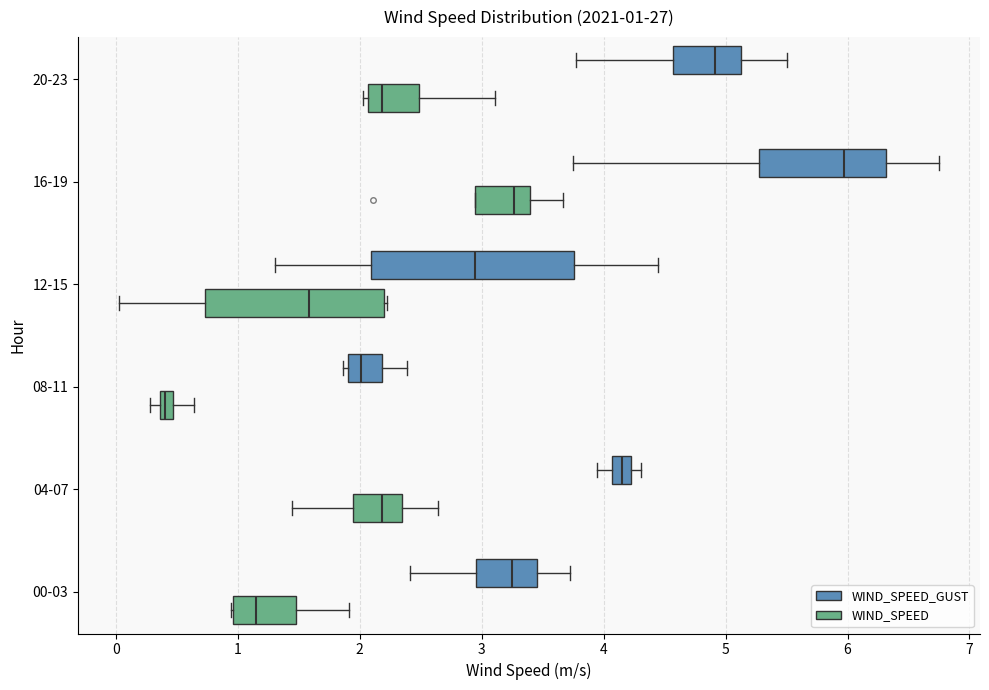

Which box has the furthest to the right median line?

16-19 (WIND_SPEED_GUST)